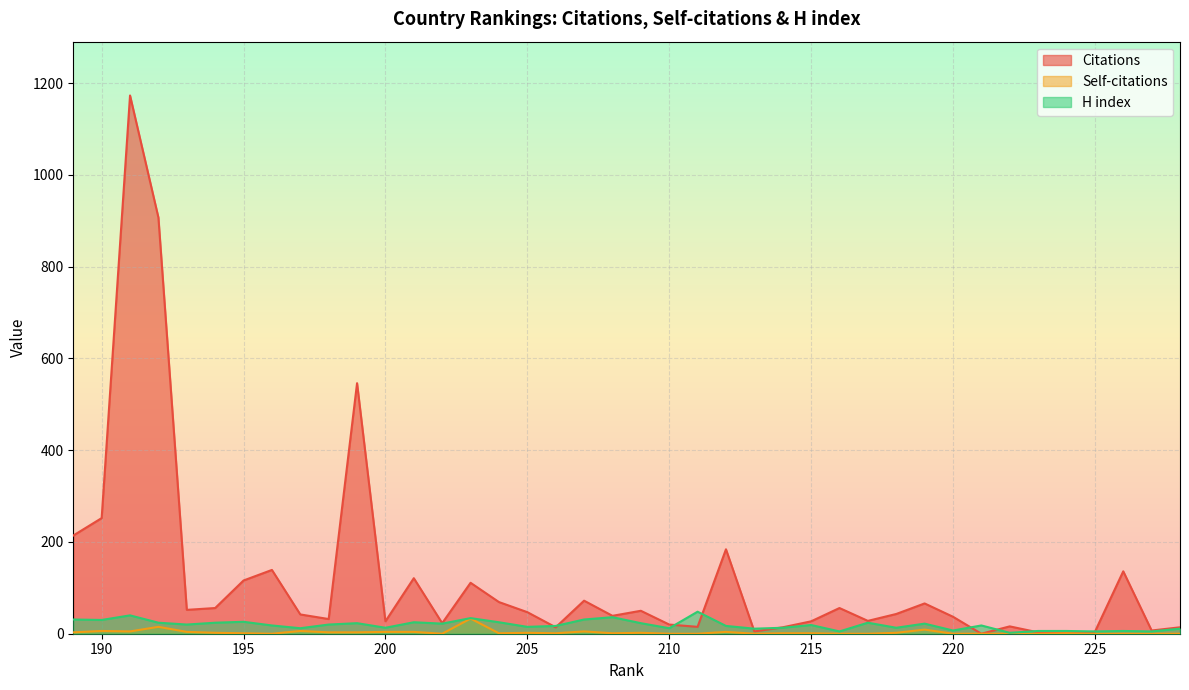

Is it true that H index equals 13 at 214?

True